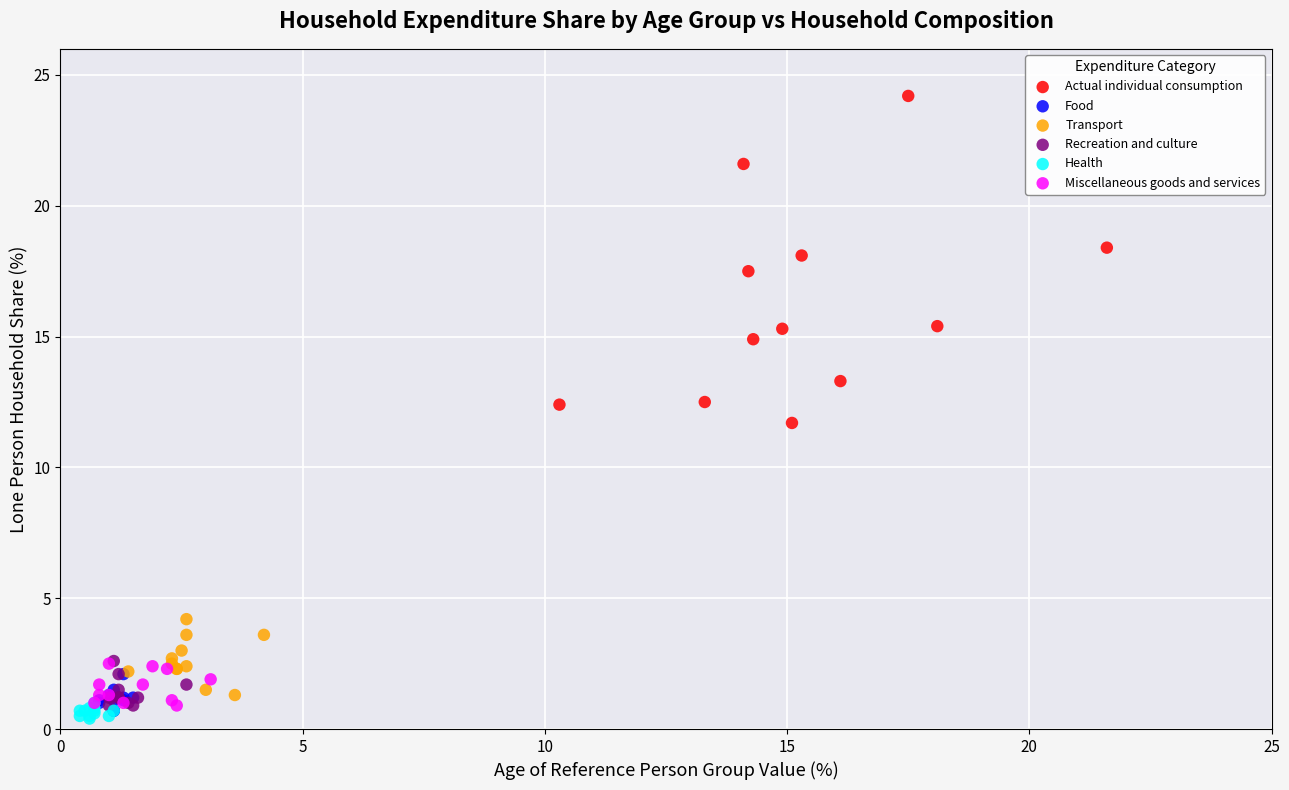

Which series reaches the maximum Y coordinate?

Actual individual consumption